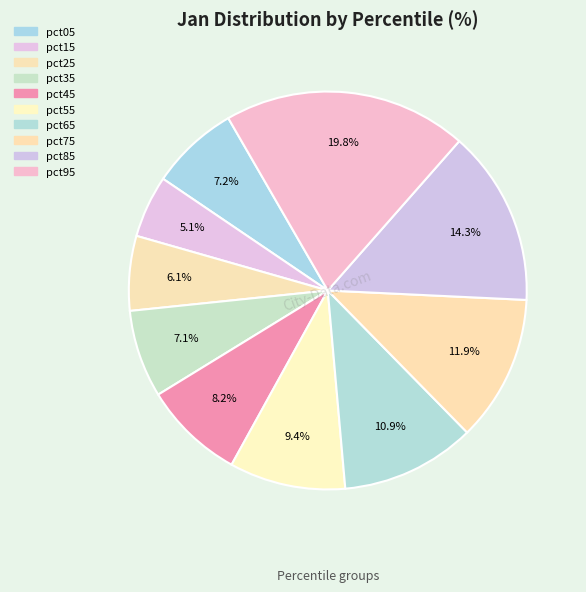

Which category has the biggest portion of the pie?

pct95